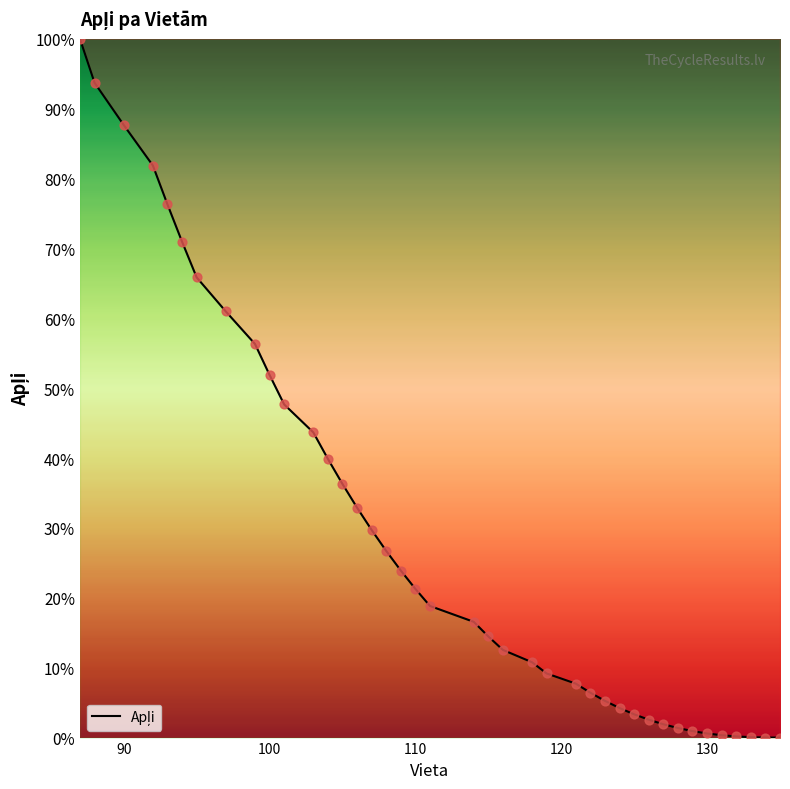

What is the difference between the maximum and minimum values?

100.0